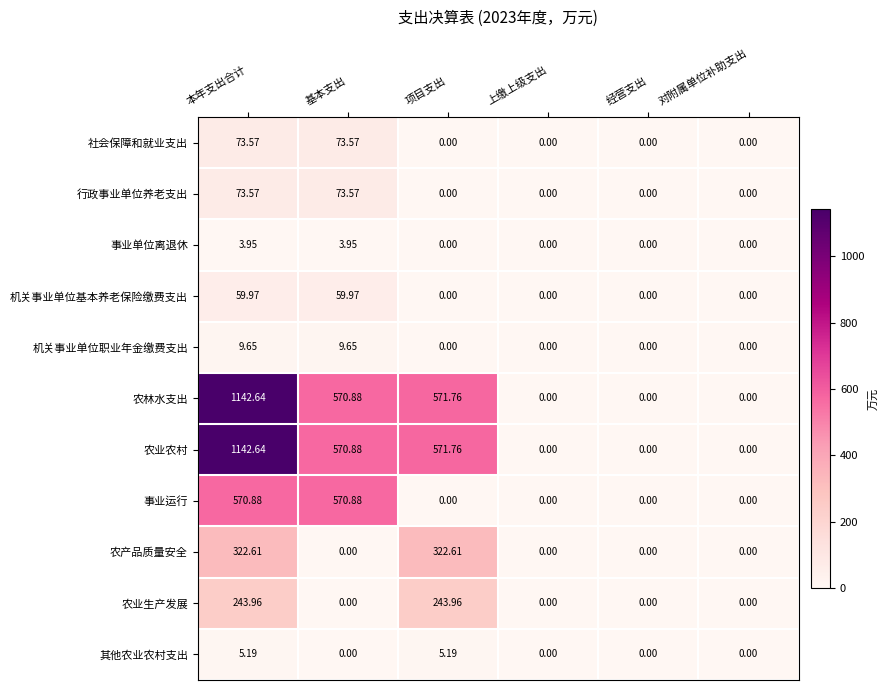

Where is 农业农村 nearest to the value 571?

基本支出